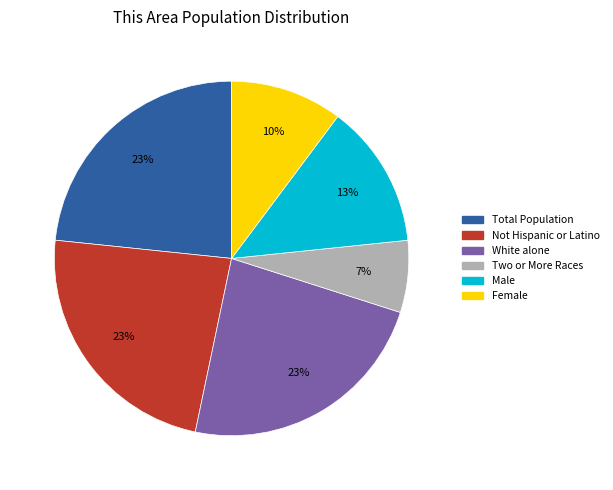

To the nearest percent, what is the average slice percentage?

17%